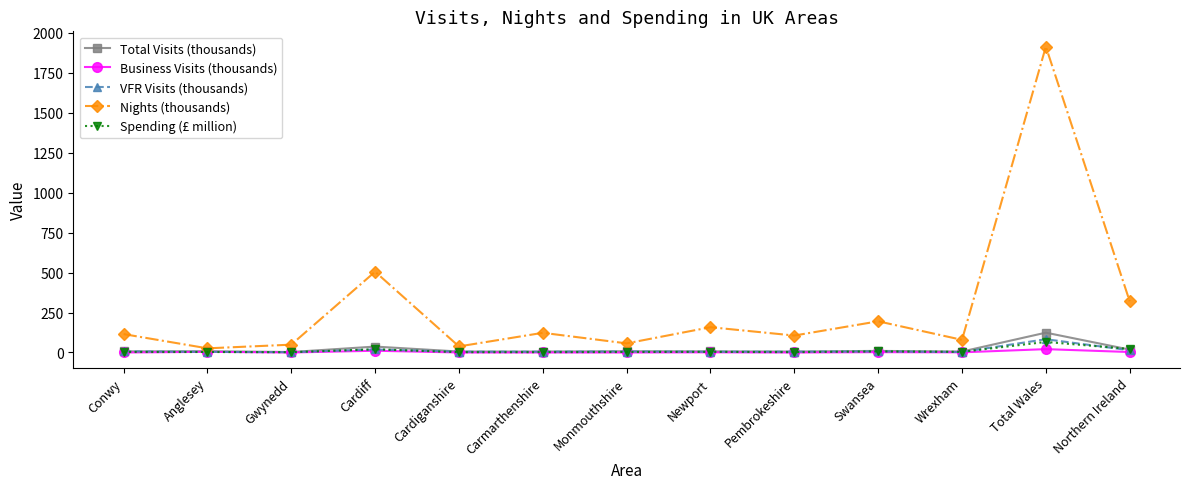

Which series has the widest spread of values?

Nights (thousands)